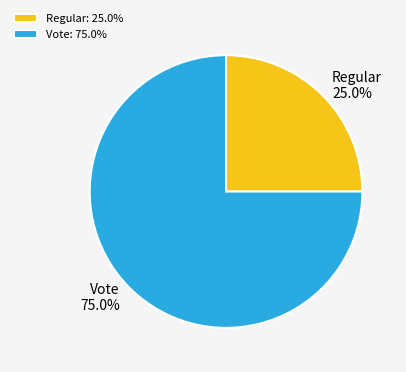

Rank the categories by value from highest to lowest.

Vote, Regular